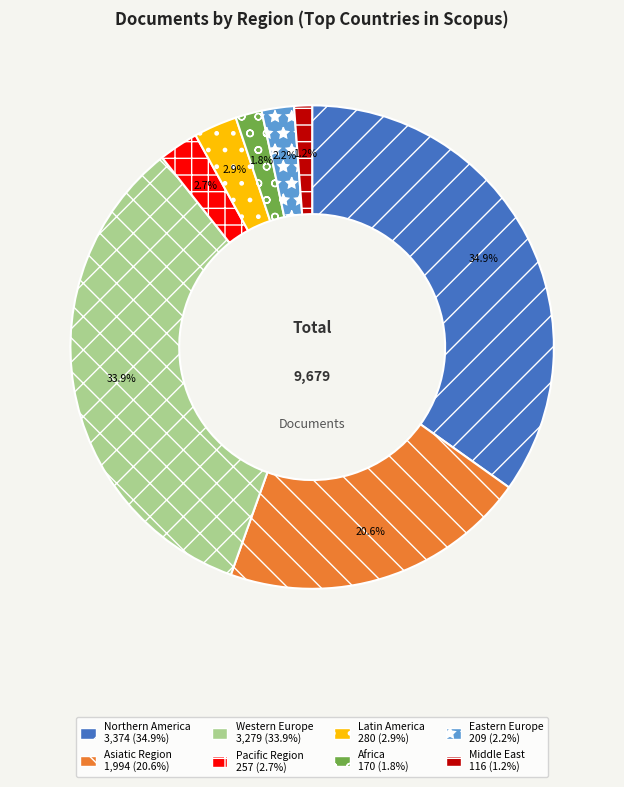

Is Middle East the majority of the pie?

No